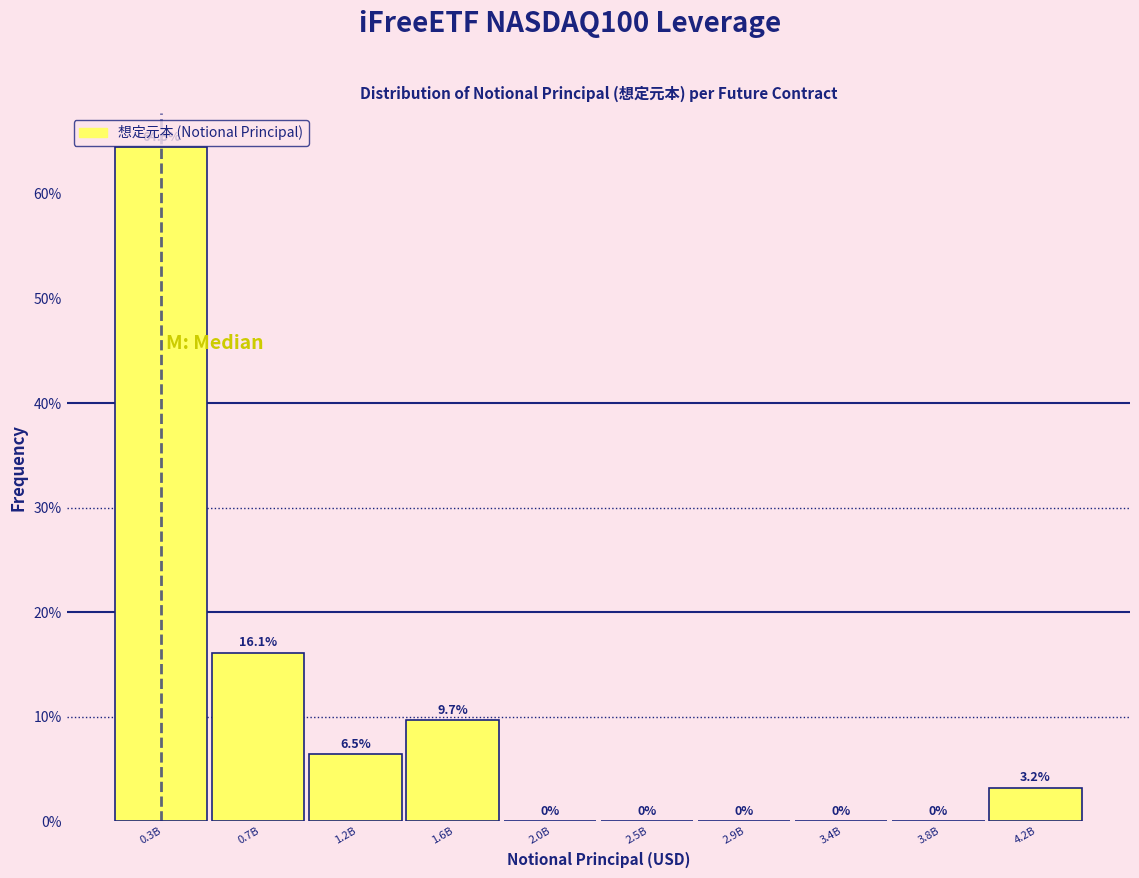

Are the bars horizontal?

No